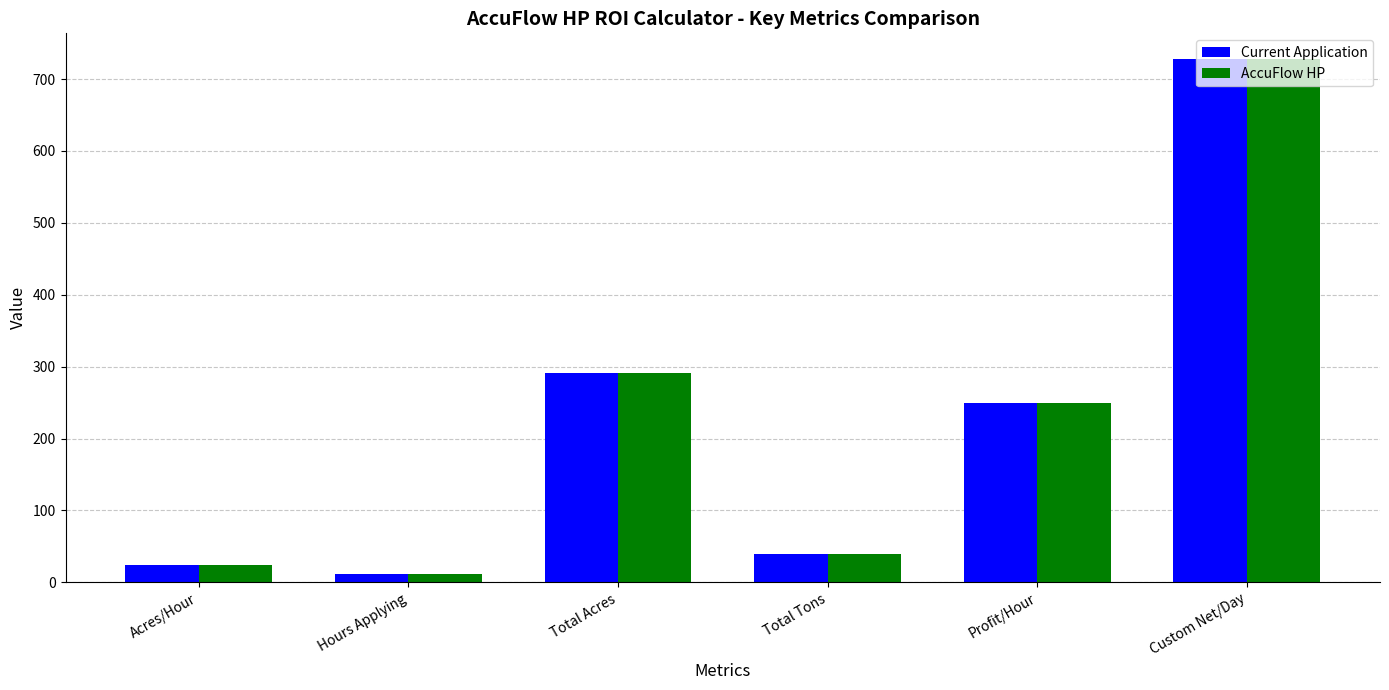

List the labels in order of AccuFlow HP value, largest first.

Custom Net/Day, Total Acres, Profit/Hour, Total Tons, Acres/Hour, Hours Applying